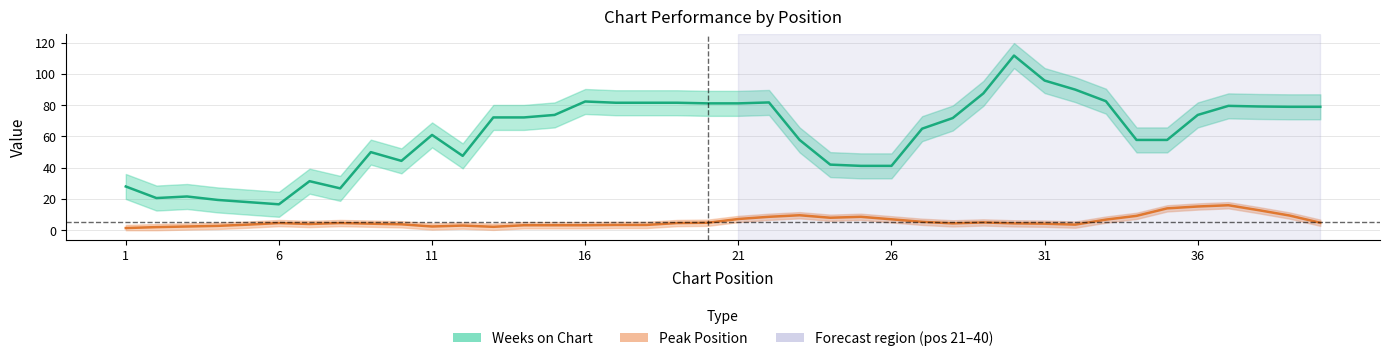

What is the sum of all Peak Position values?

231